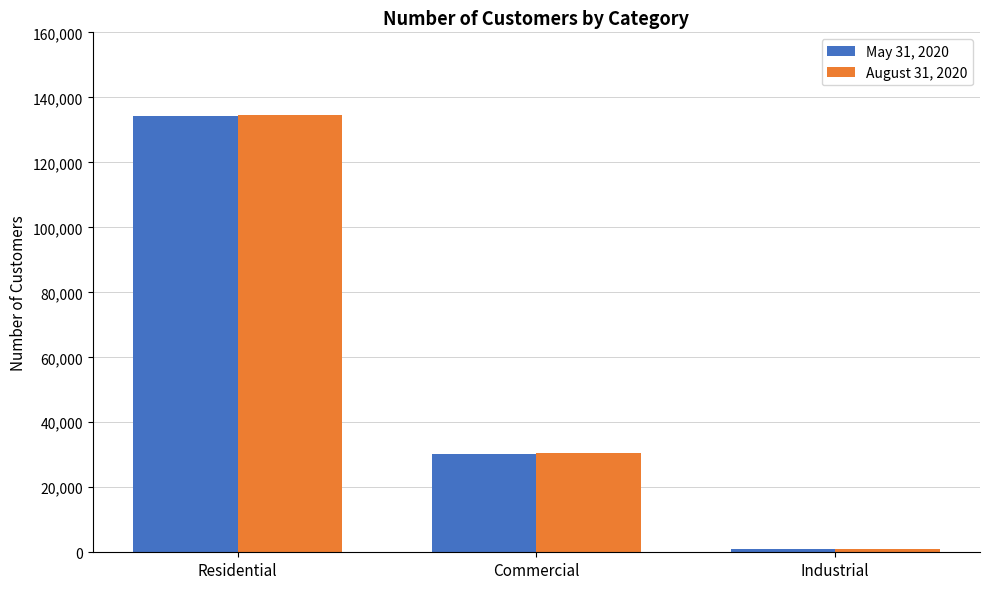

How many distinct data groups are displayed?

2